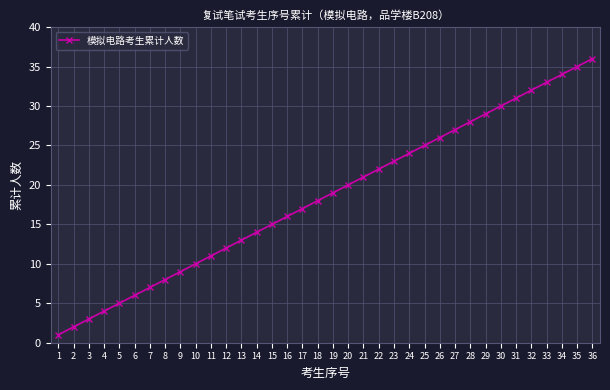

Count the number of categories in the chart.

36